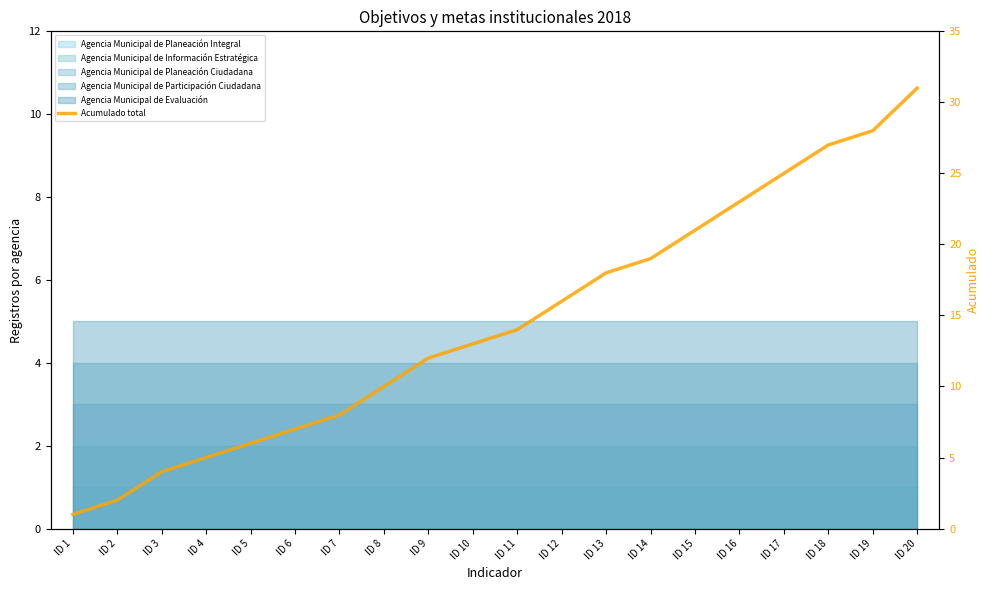

Reading right to left, transcribe all the data shown in this chart.

31	28	27	25	23	21	19	18	16	14	13	12	10	8	7	6	5	4	2	1